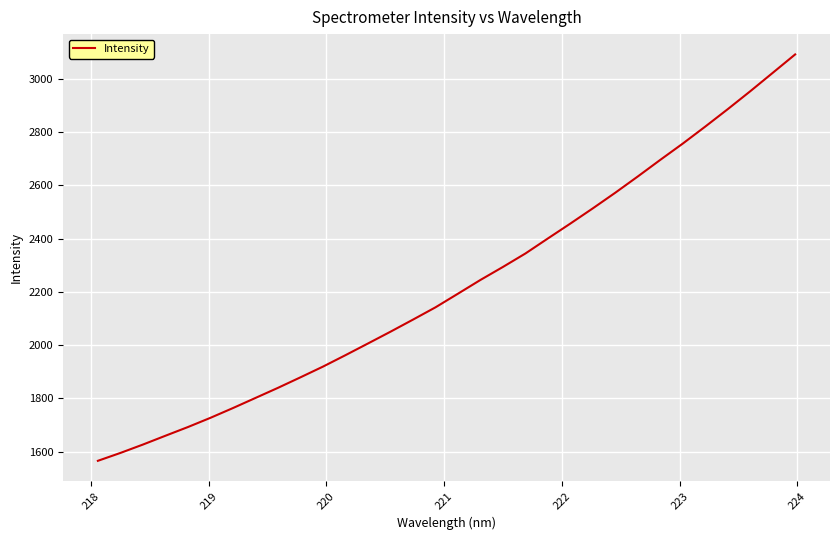

What is the maximum value shown in the chart?

3091.4